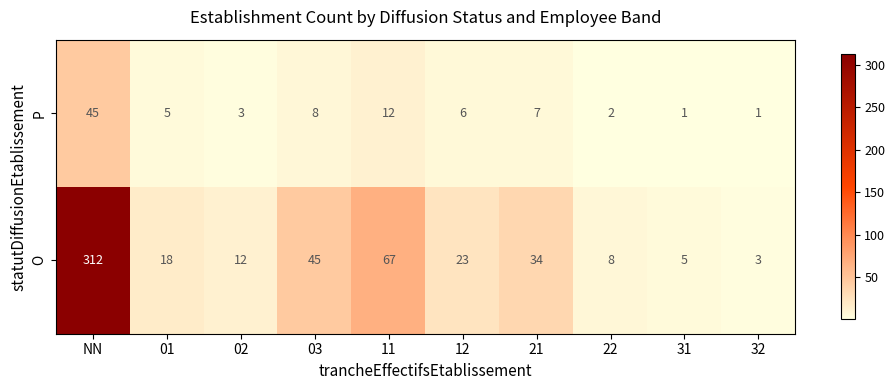

What is the difference between the highest and lowest values at 31?

4